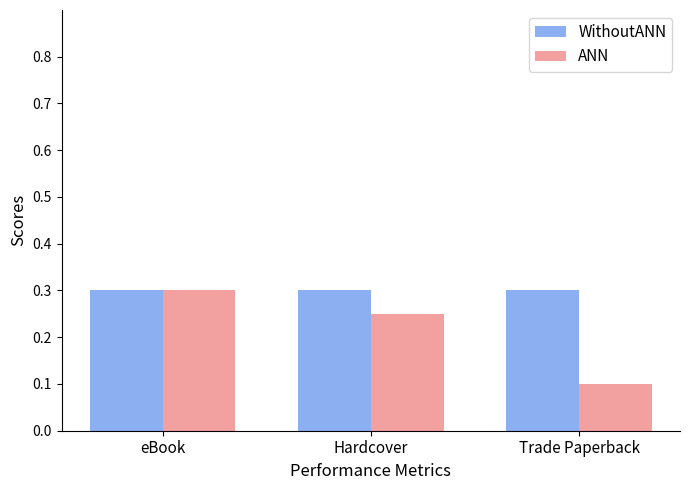

The value of ANN at Trade Paperback is 0.1. True or false?

True